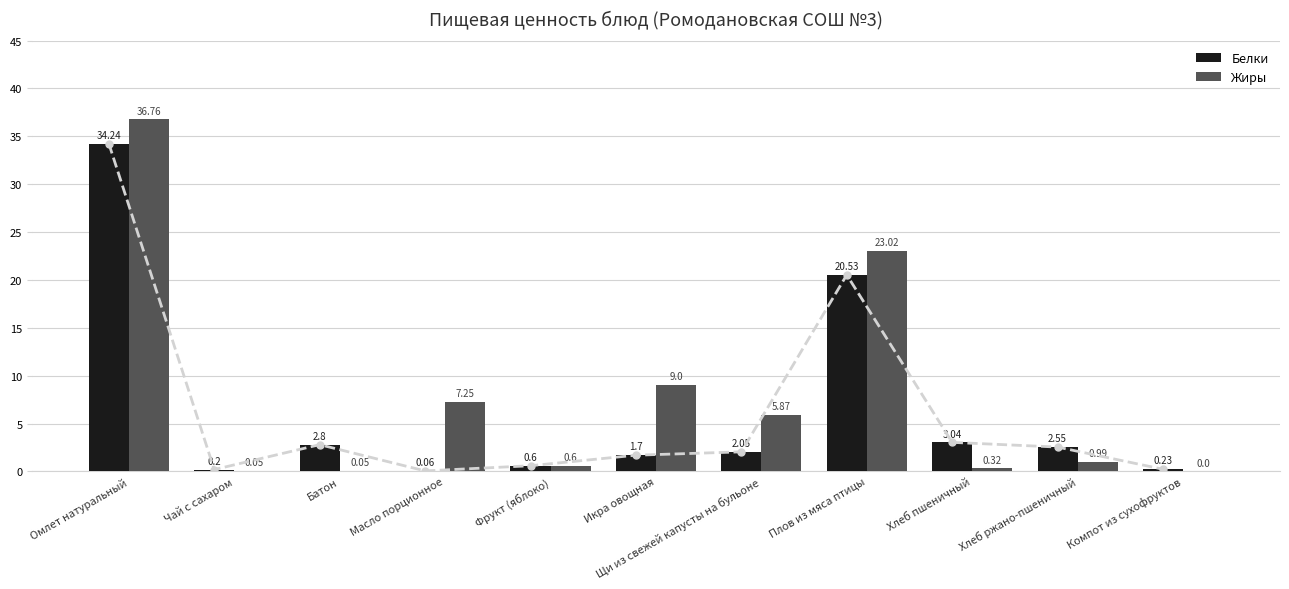

Reading left to right, what are all the values shown in this chart?

Белки: 34.2	0.2	2.8	0.1	0.6	1.7	2.0	20.5	3.0	2.5	0.2
Жиры: 36.8	0.1	0.1	7.2	0.6	9.0	5.9	23.0	0.3	1.0	0.0